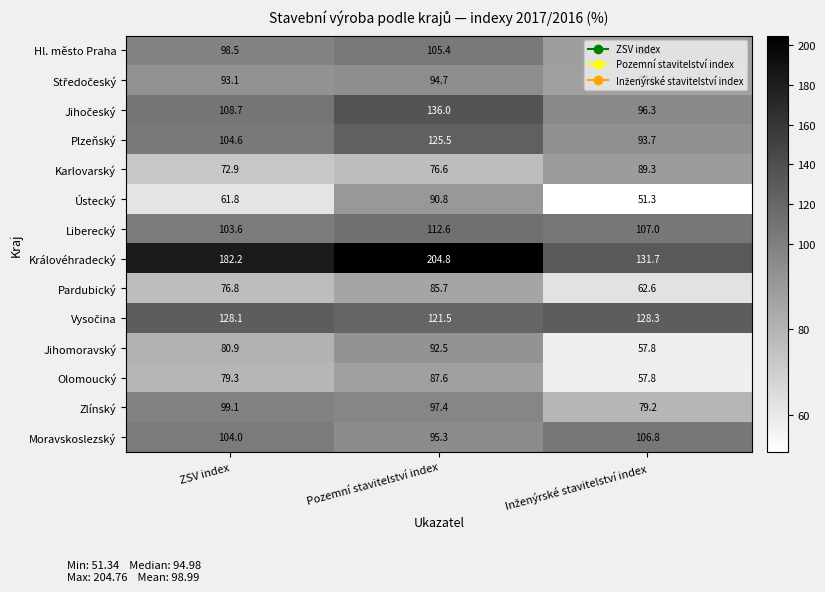

Read the Olomoucký value at ZSV index.

79.3